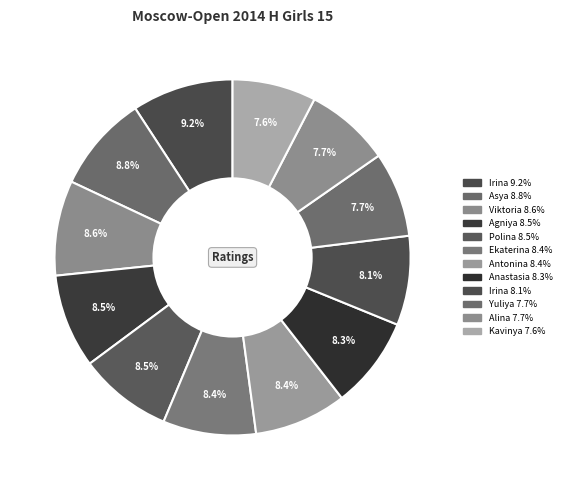

How many slices are in this pie chart?

12